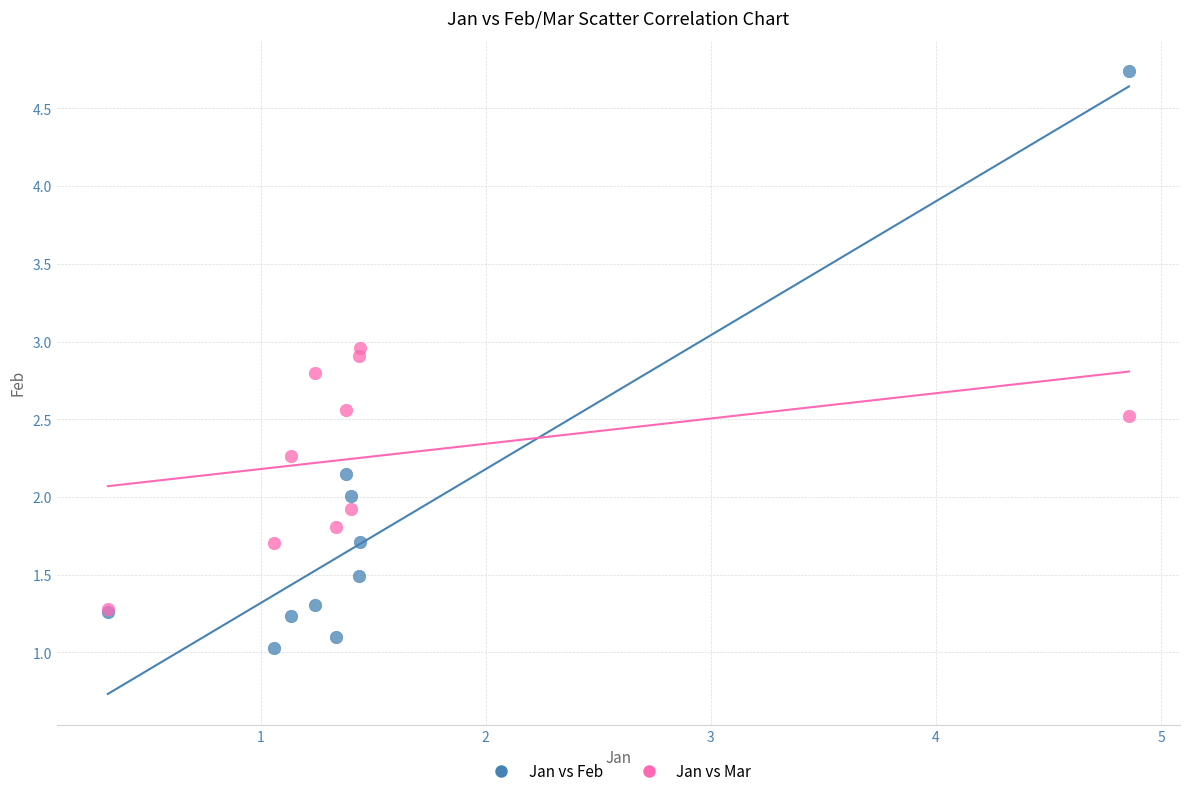

Which series contains the lowest Y value?

Jan vs Feb